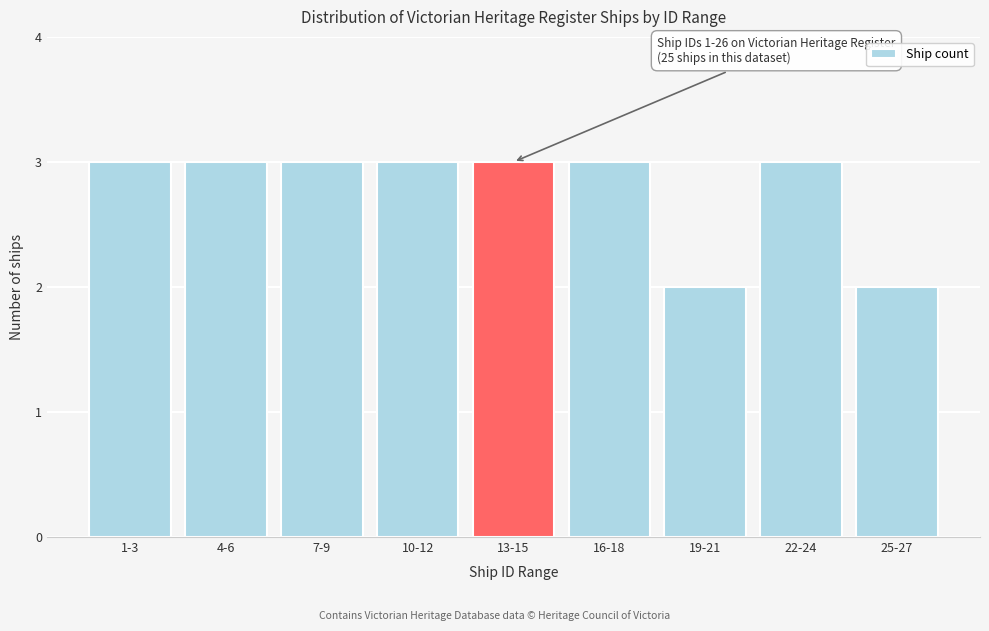

Reading left to right, transcribe all the data shown in this chart.

3	3	3	3	3	3	2	3	2